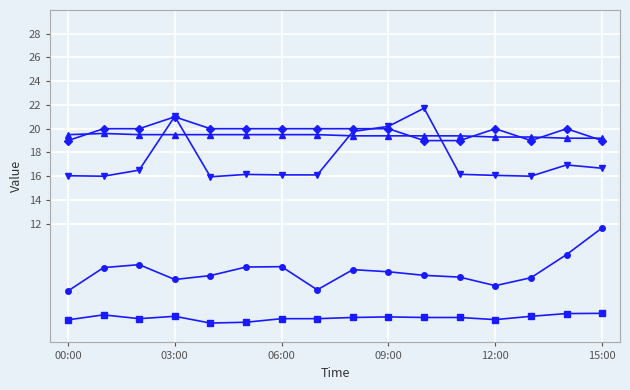

What is the smallest value displayed?

3.6